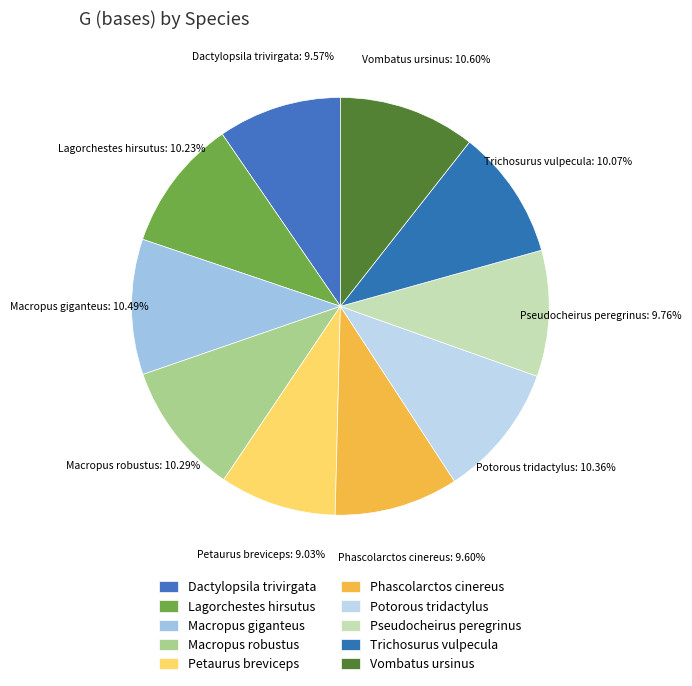

How many segments does this pie chart have?

10